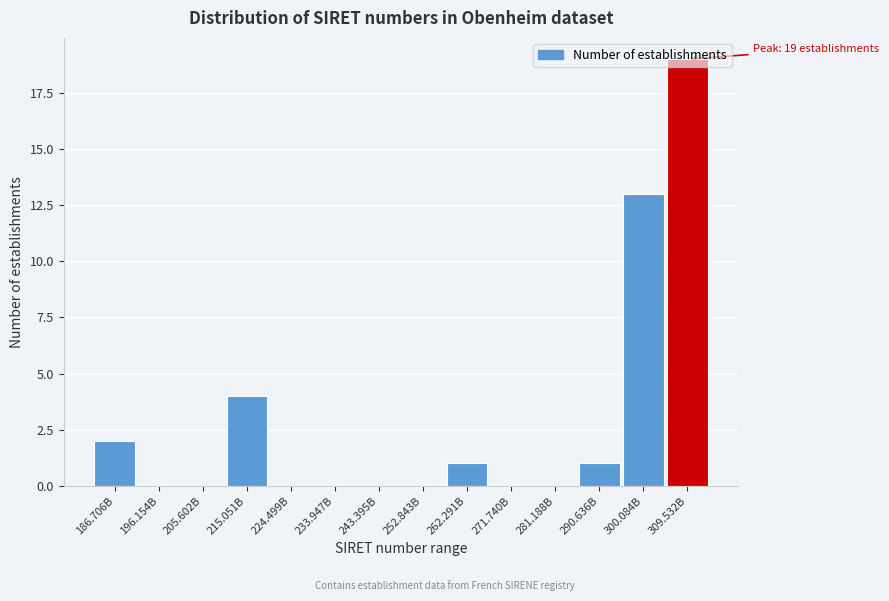

Between 186.706B and 300.084B, which is larger?

300.084B